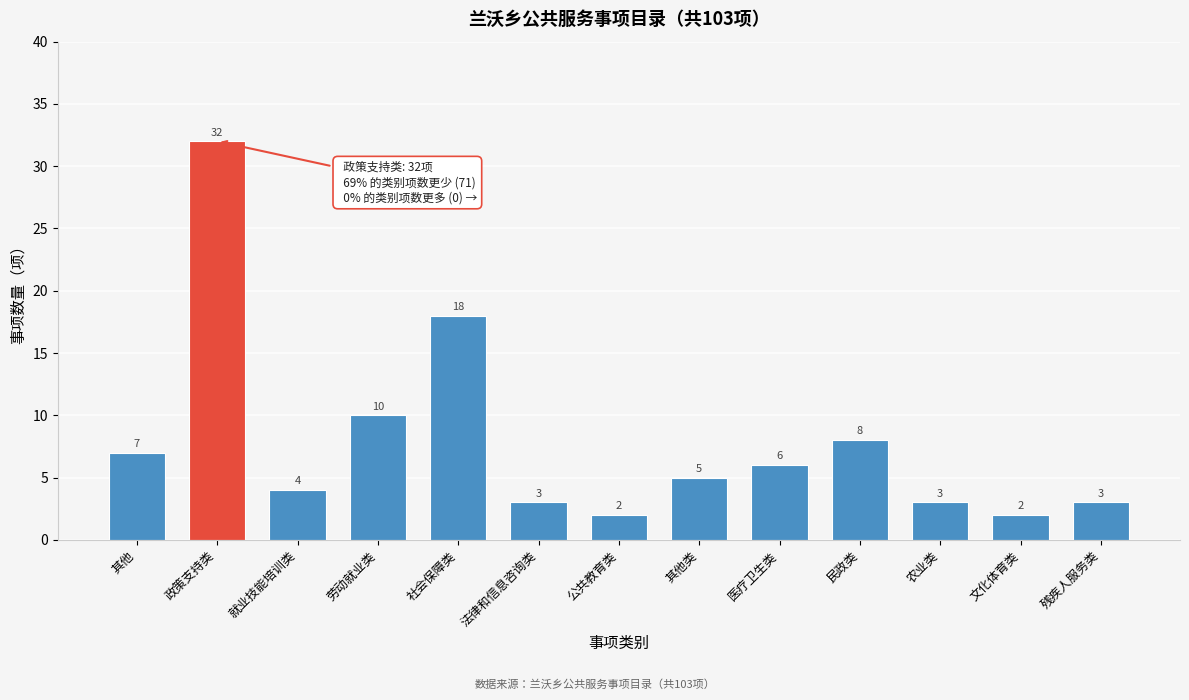

Reading right to left, list all the values displayed in this chart.

3	2	3	8	6	5	2	3	18	10	4	32	7